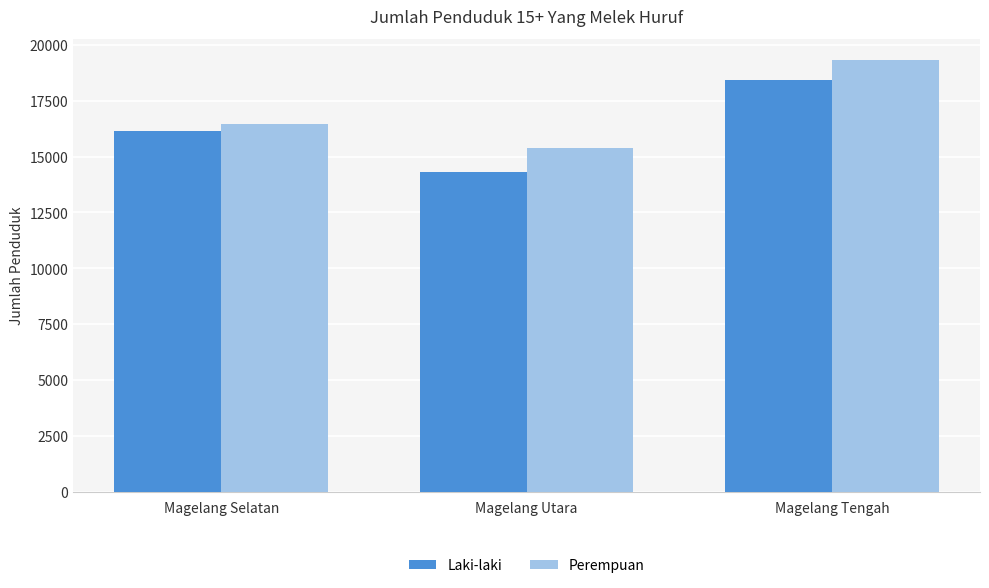

Rank the series at Magelang Utara from highest to lowest value.

Perempuan, Laki-laki